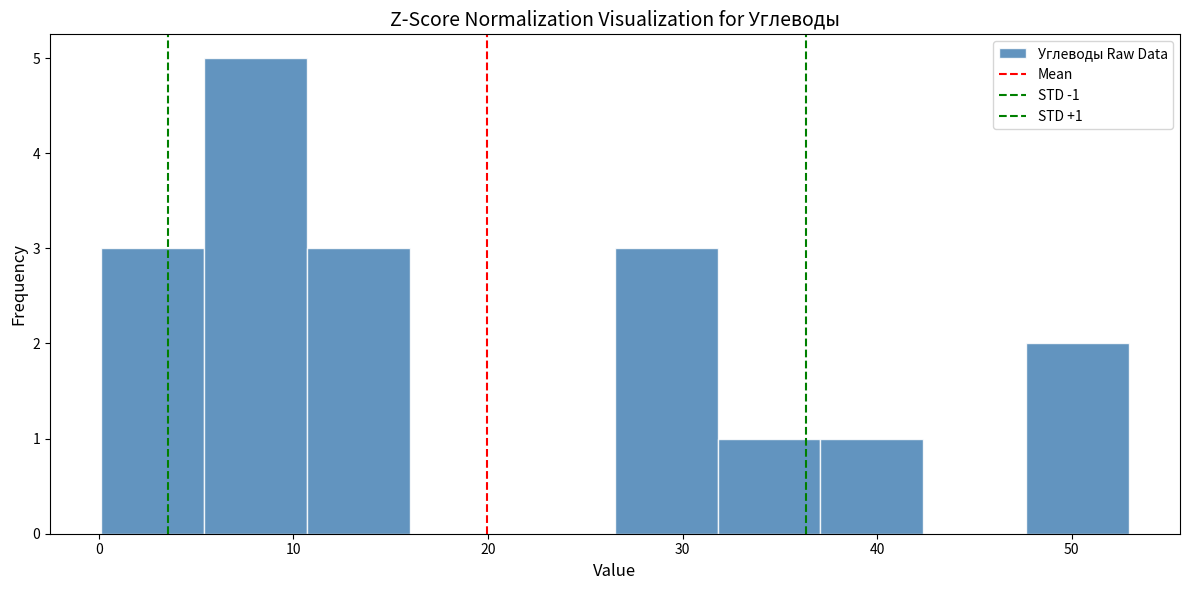

Which range on the x-axis has the tallest bar?

5 to 11